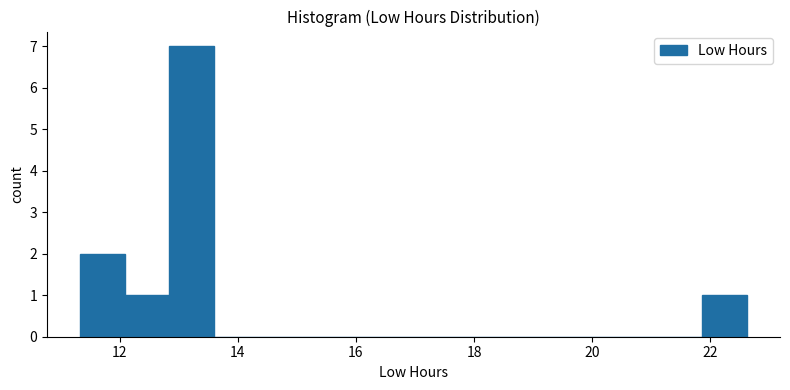

Read against the x-axis, roughly where is the centre of the tallest bar?

13.2